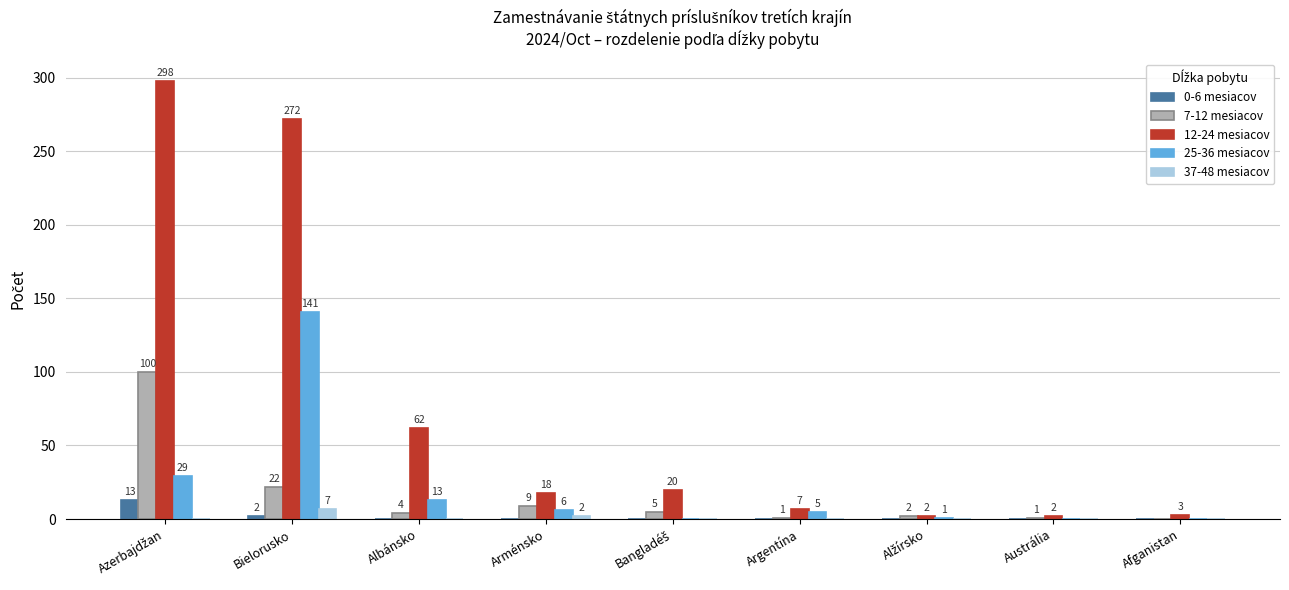

Where is 12-24 mesiacov nearest to the value 150?

Albánsko